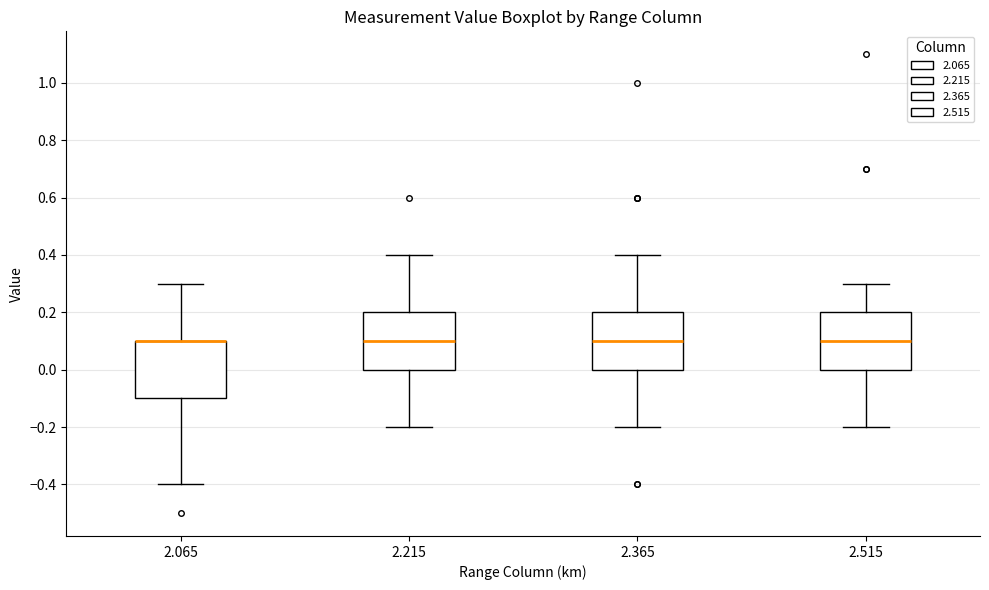

Reading left to right, transcribe this box plot: for each box, give where its median line is, the range the box spans, and where its two whiskers end, as read against the y-axis. The values are not printed on the chart, so give them approximately, as read against the axis.

2.065: median 0.1 (drawn on the box's upper edge), box -0.1 to 0.1, whiskers -0.4 to 0.3
2.215: median 0.1, box 0.0 to 0.2, whiskers -0.2 to 0.4
2.365: median 0.1, box 0.0 to 0.2, whiskers -0.2 to 0.4
2.515: median 0.1, box 0.0 to 0.2, whiskers -0.2 to 0.3